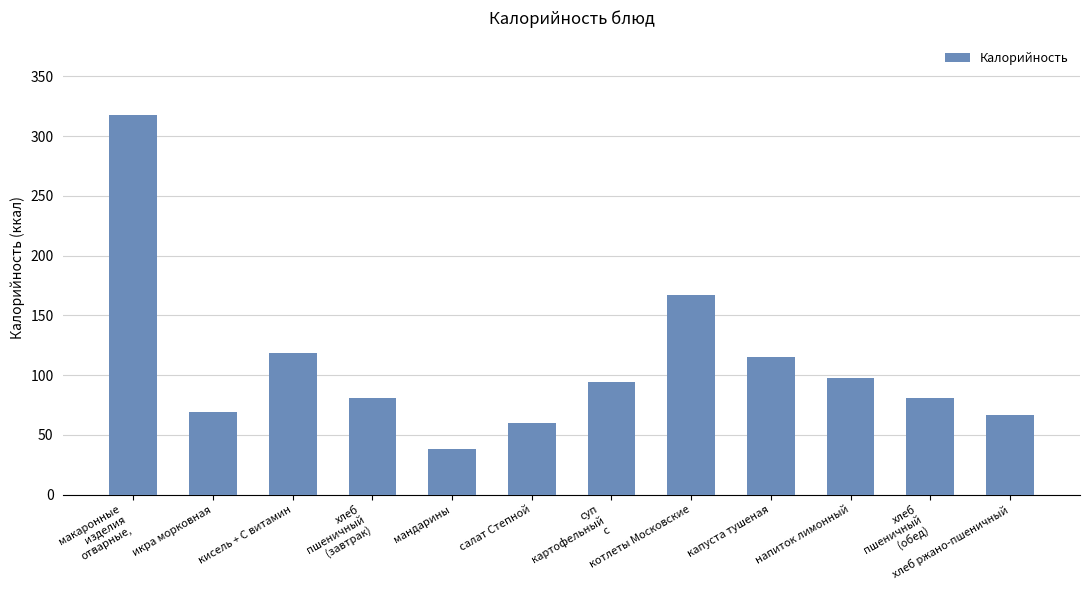

What is the label of the 10th bar from the left?

напиток лимонный